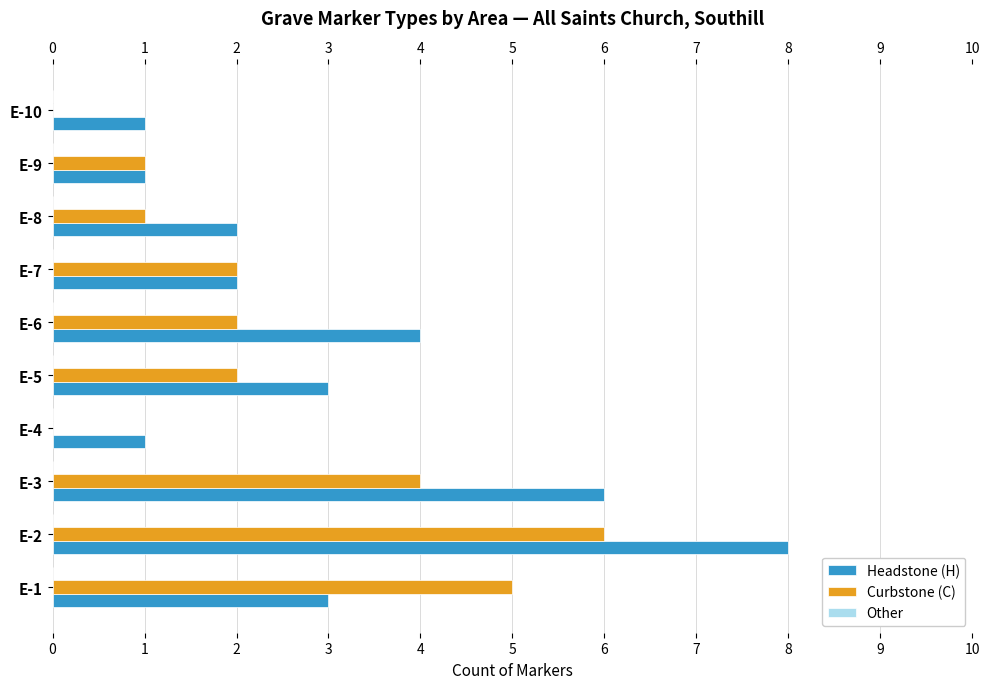

Is the value of Curbstone (C) at E-1 greater than the value of Headstone (H) at E-9?

Yes